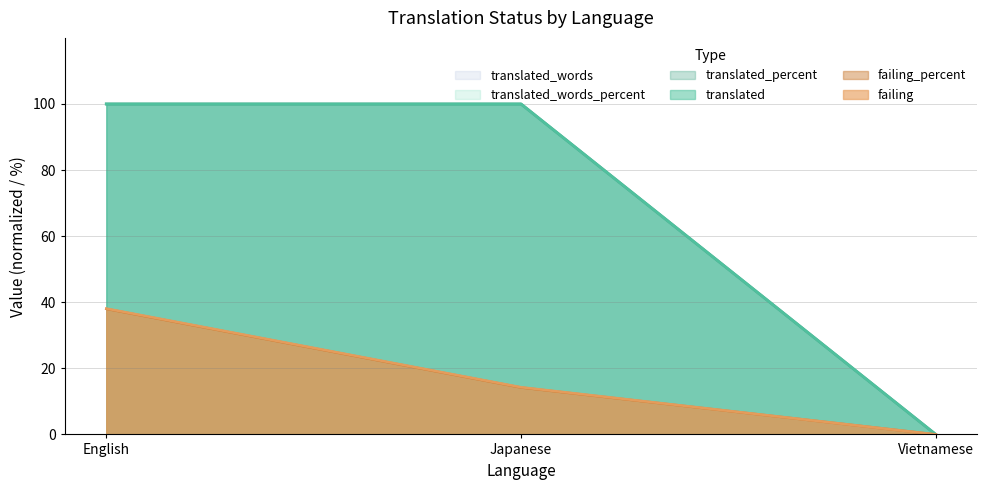

Does the chart display data point markers on the line(s)?

No